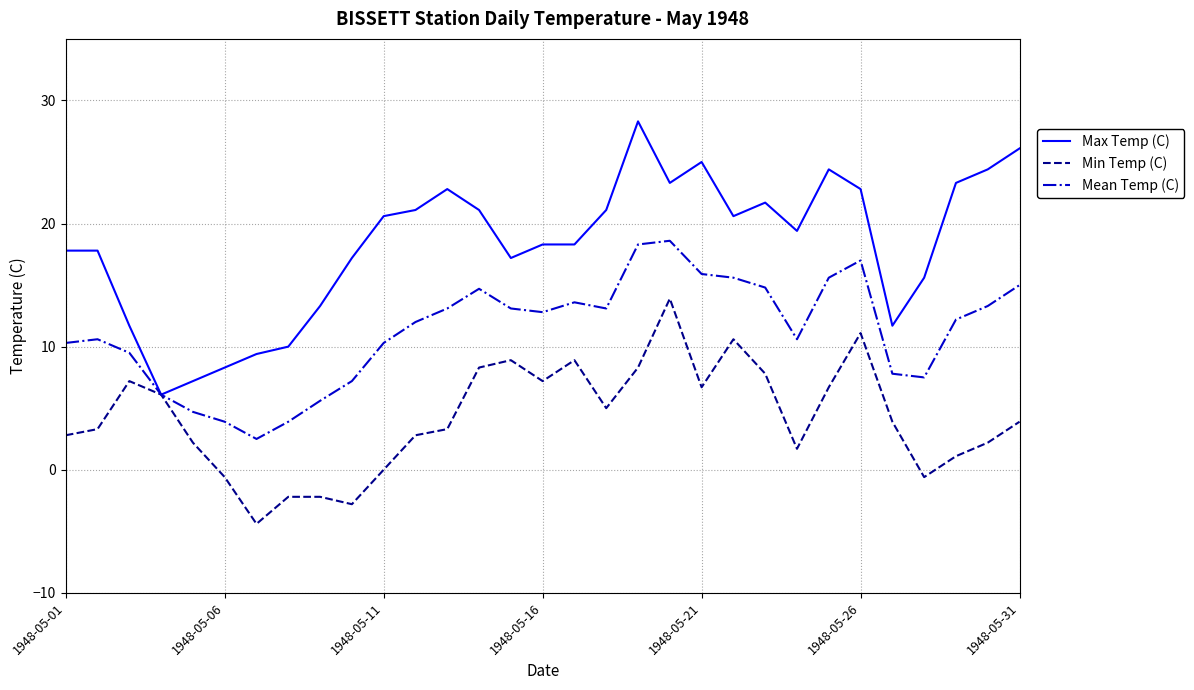

What is the maximum value for Min Temp (C)?

13.9